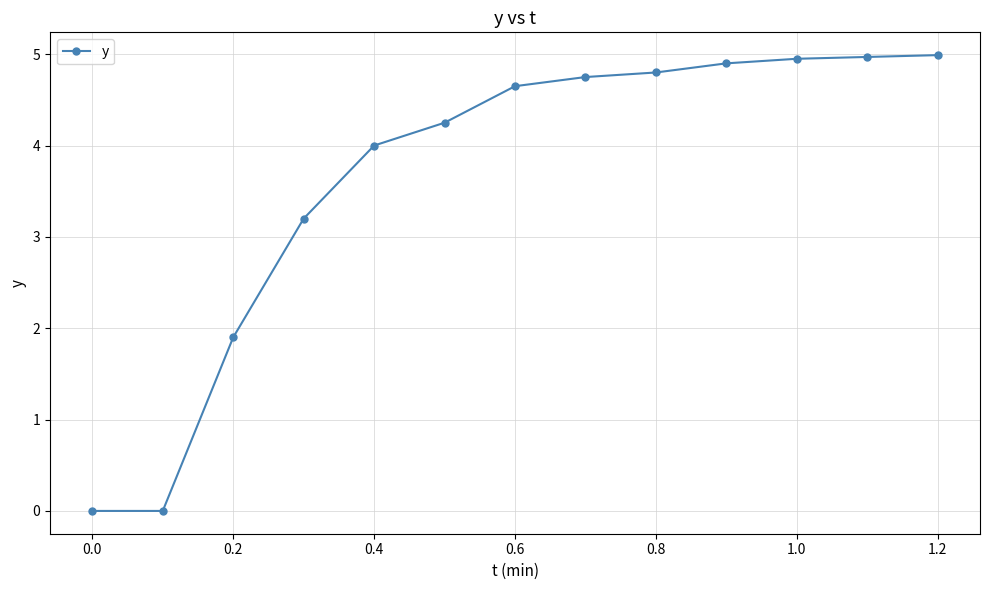

What is the sum of all values?

47.4